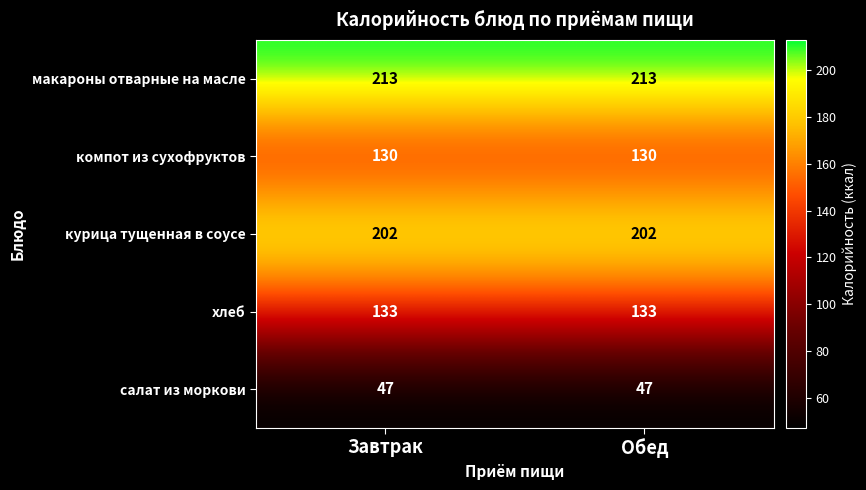

At how many categories does at least one series exceed 90?

2